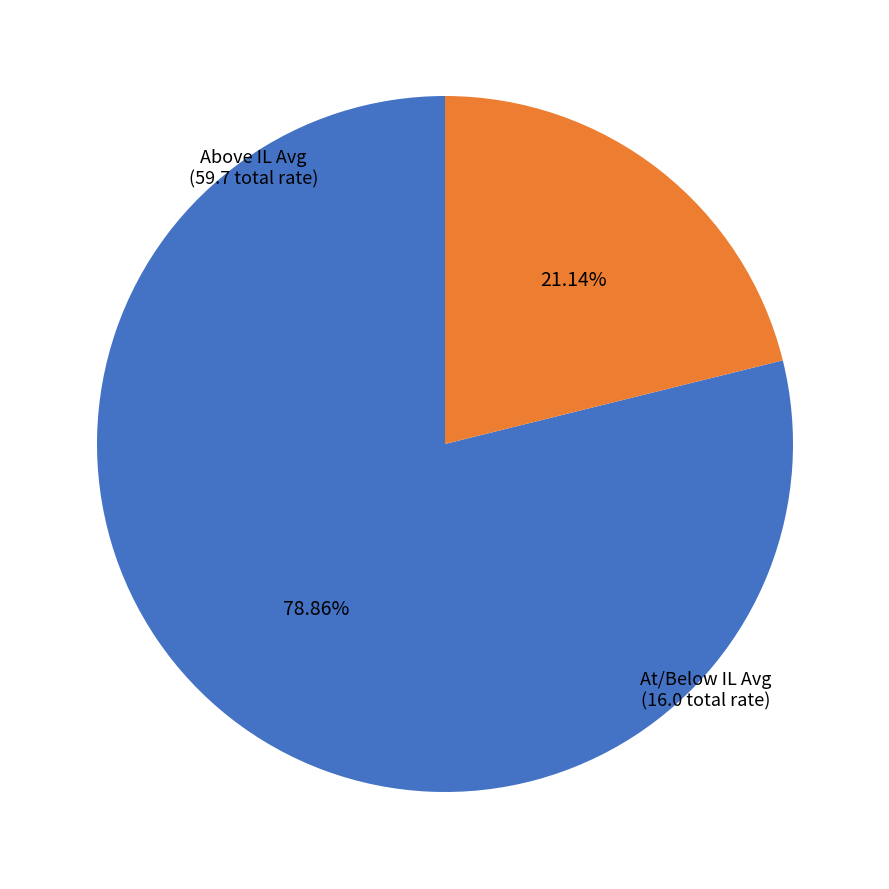

Is the sum of At/Below IL Avg and Above IL Avg greater than half?

Yes